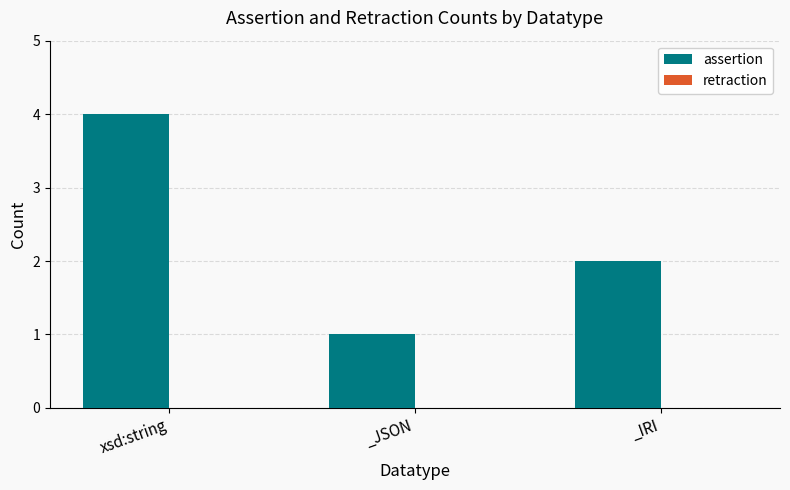

Reading left to right, list all the values displayed in this chart.

xsd:string=4	_JSON=1	_IRI=2